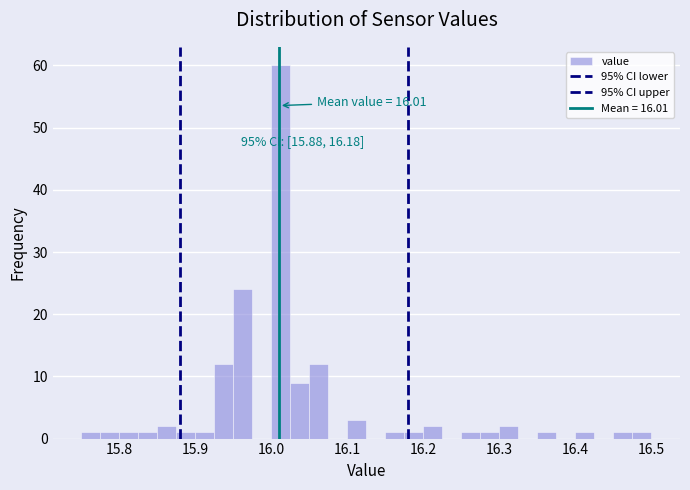

Read against the x-axis, roughly where is the centre of the tallest bar?

16.01